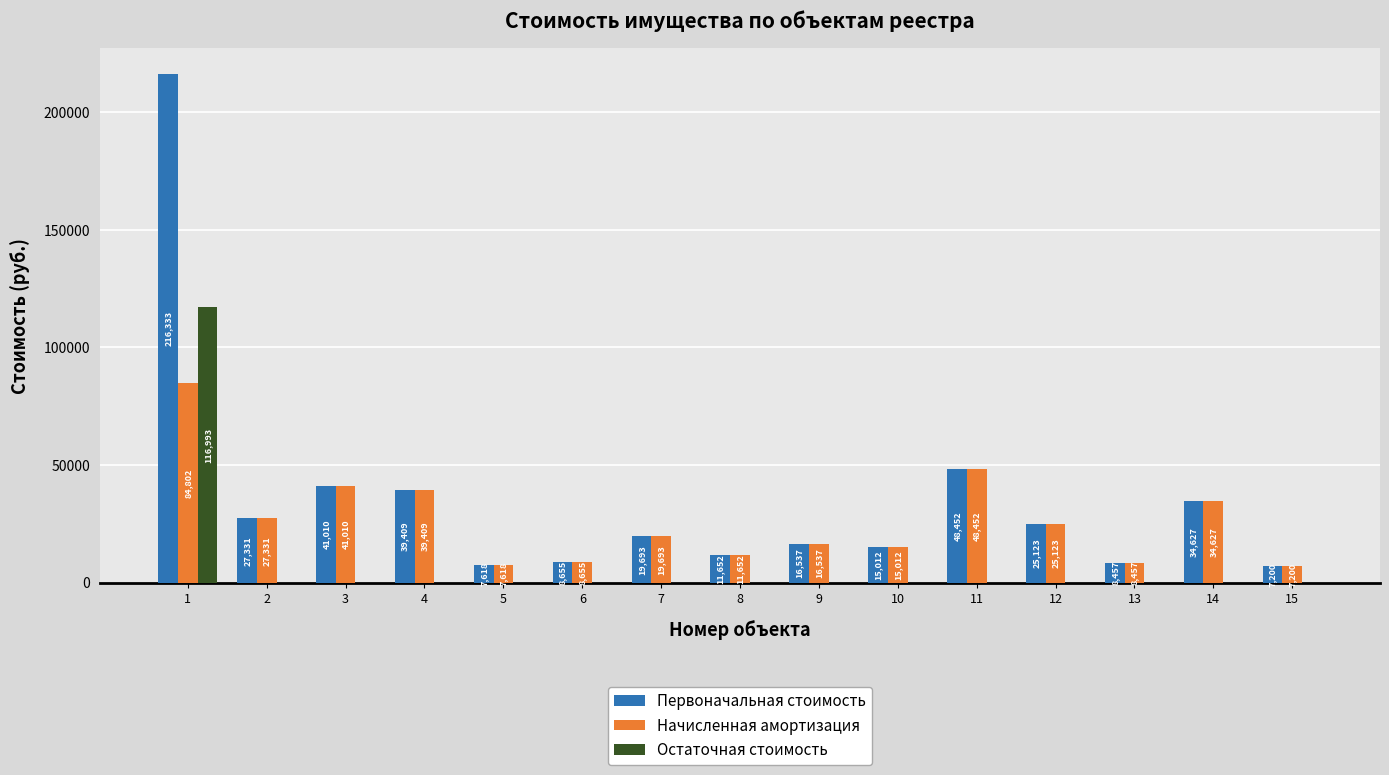

Is the value of Первоначальная стоимость at 10 greater than the value of Остаточная стоимость at 11?

Yes